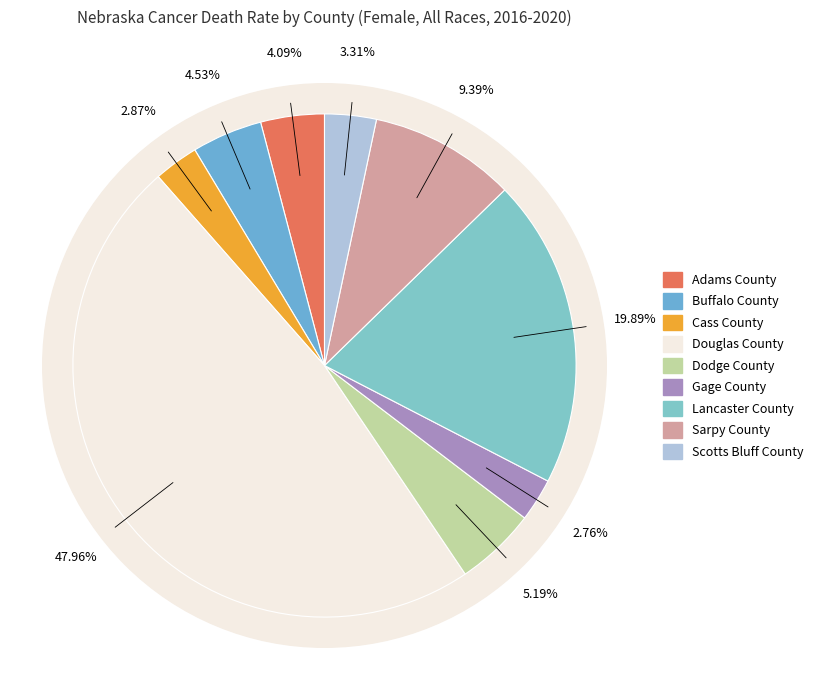

Between Douglas County and Cass County, which is larger?

Douglas County